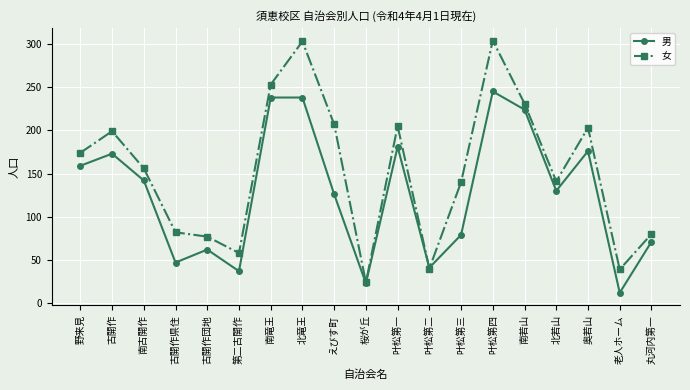

What is the difference between the maximum and minimum values in the 女 series?

280